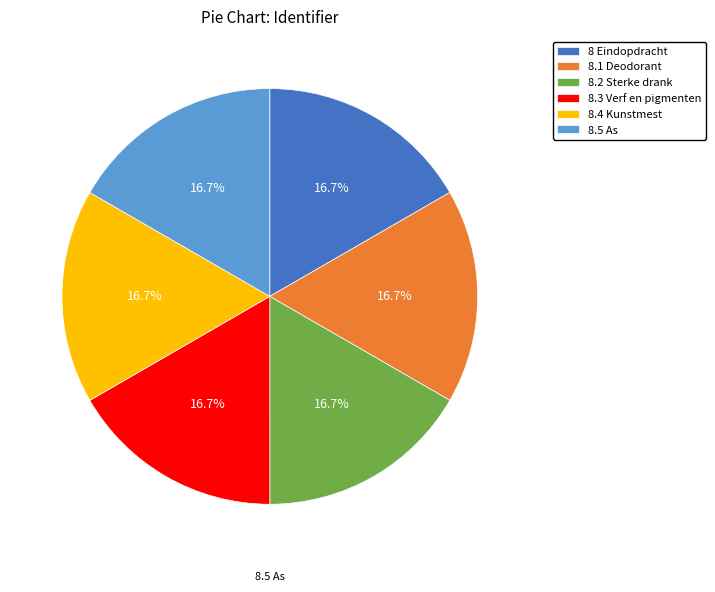

What is the total percentage of 8.4 Kunstmest and 8.5 As?

33.3%